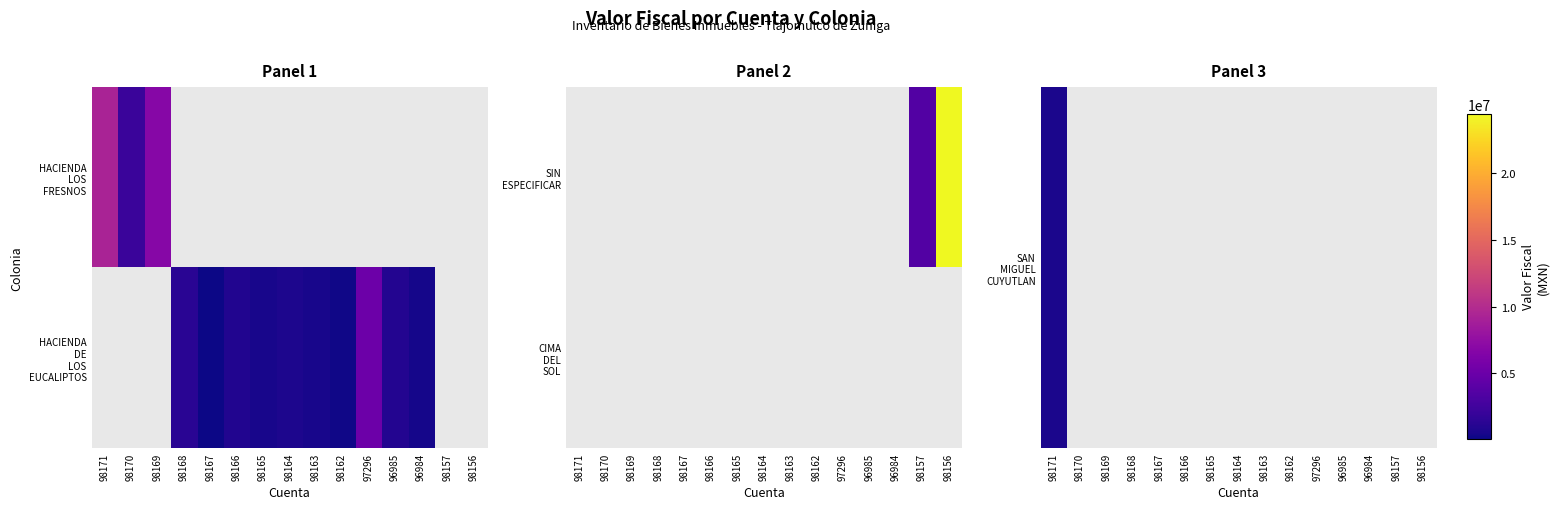

List the series in order of their peak value, highest first.

SIN ESPECIFICAR, HACIENDA LOS FRESNOS, HACIENDA DE LOS EUCALIPTOS, SAN MIGUEL CUYUTLAN, CIMA DEL SOL